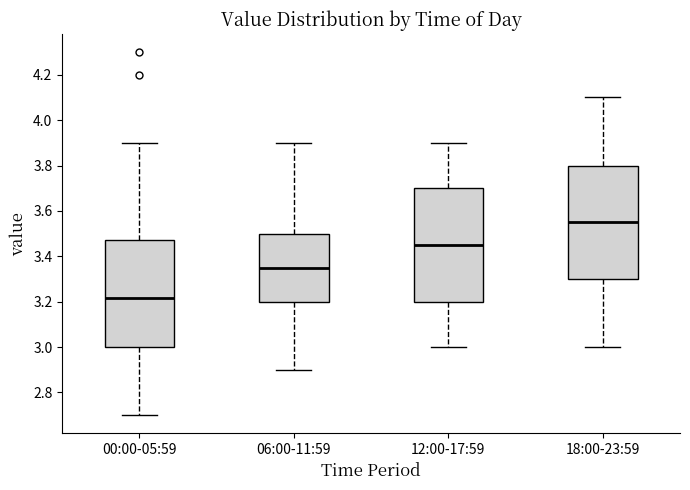

Reading left to right, transcribe this box plot: for each box, give where its median line is, the range the box spans, and where its two whiskers end, as read against the y-axis. The values are not printed on the chart, so give them approximately, as read against the axis.

00:00-05:59: median 3.22, box 3.00 to 3.48, whiskers 2.70 to 3.90
06:00-11:59: median 3.36, box 3.20 to 3.50, whiskers 2.90 to 3.90
12:00-17:59: median 3.46, box 3.20 to 3.70, whiskers 3.00 to 3.90
18:00-23:59: median 3.56, box 3.30 to 3.80, whiskers 3.00 to 4.10